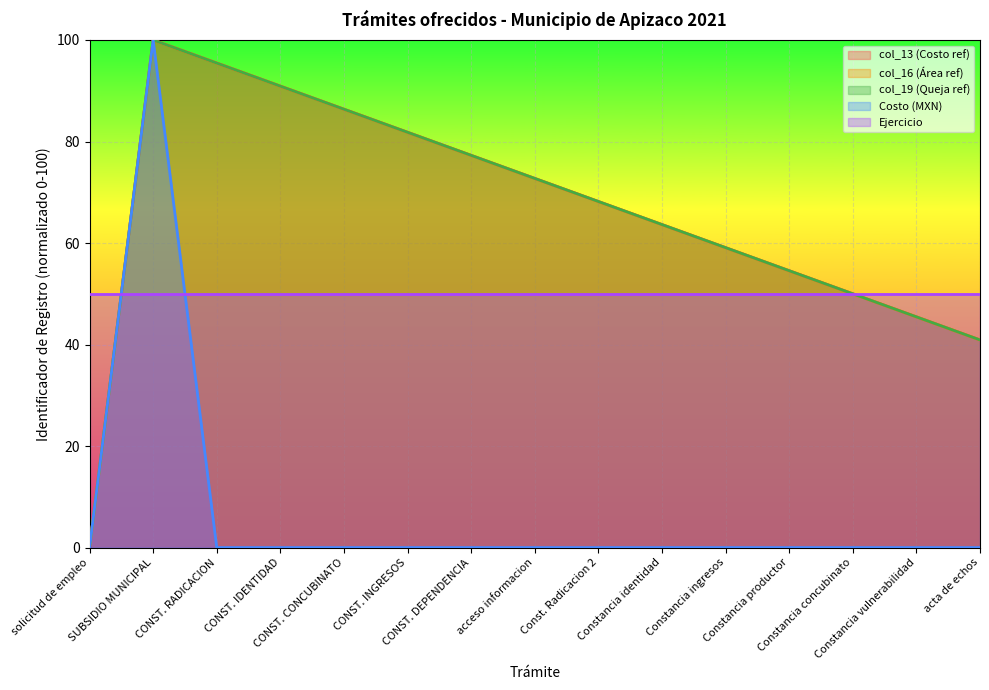

True or false: Costo and col_13_cost intersect in this chart.

False